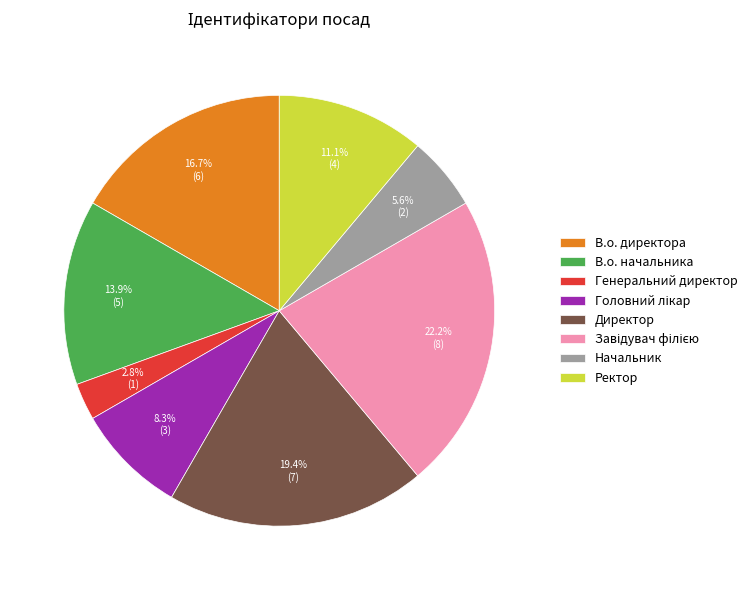

Which has a higher value, Директор or В.о. начальника?

Директор